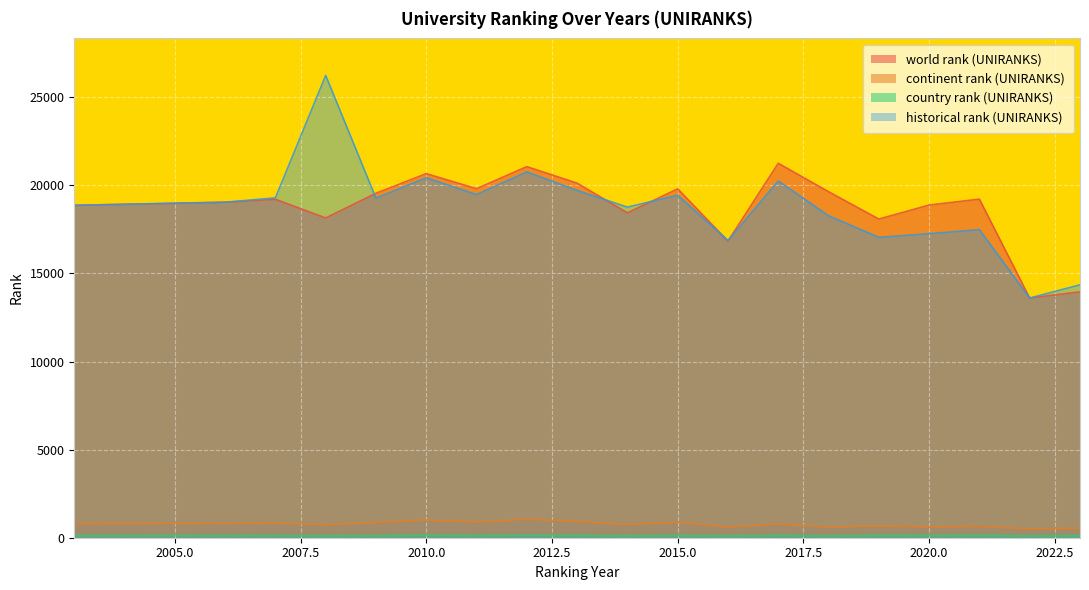

What is the difference between the highest and lowest values at 2003?

18745.0